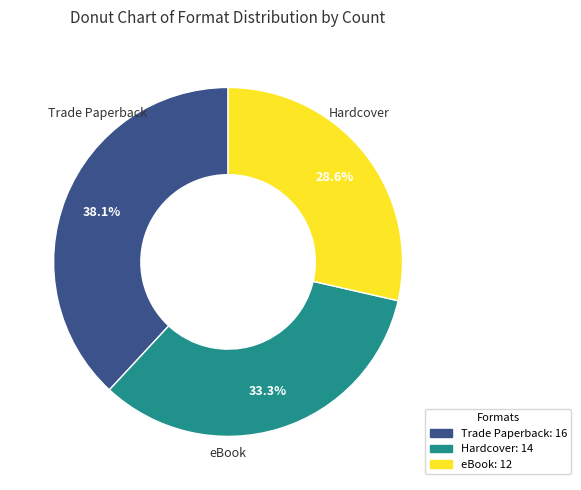

Rank the categories by value from lowest to highest.

eBook, Hardcover, Trade Paperback